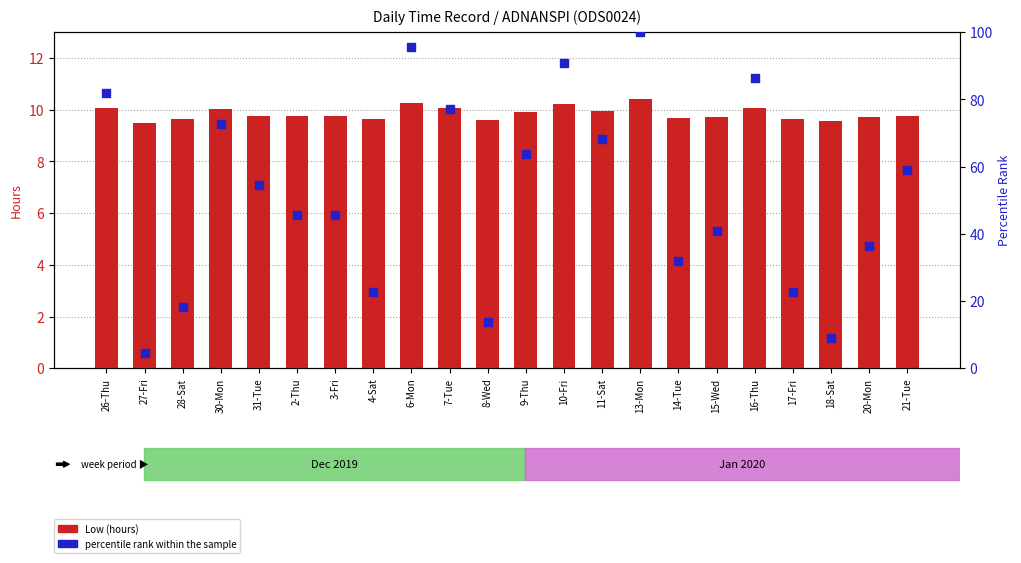

At how many categories does at least one series exceed 80?

5